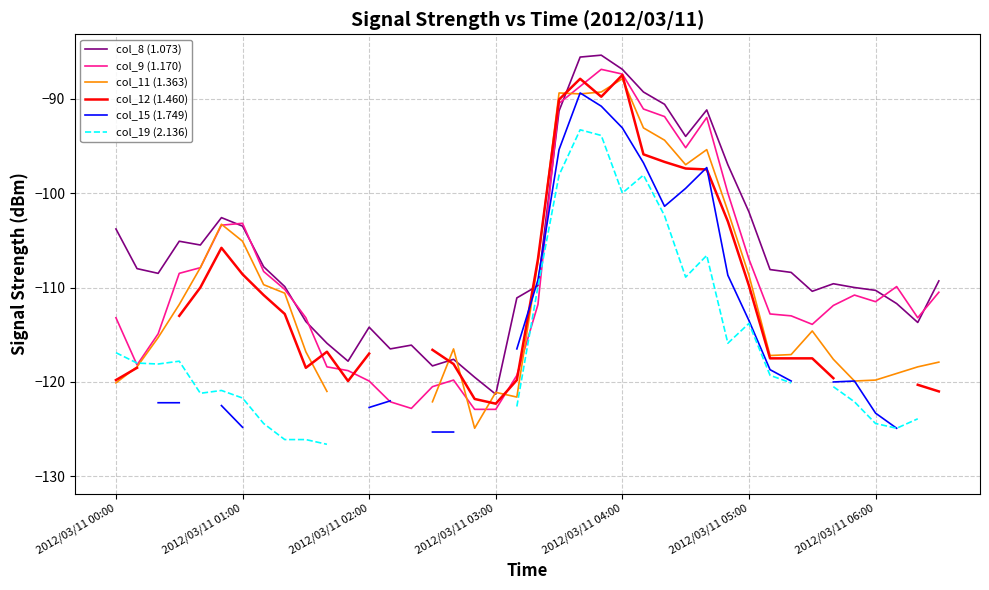

What is the average value of the col_8 (1.073) series?

-106.3